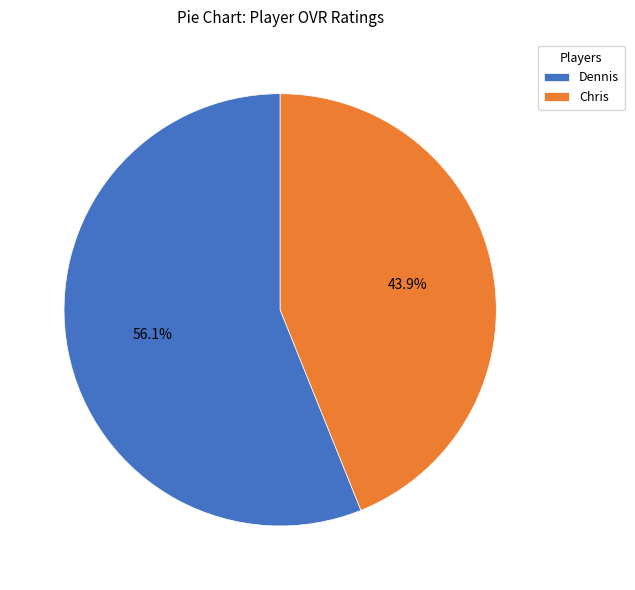

Is it true that Dennis is 56% of the pie?

True